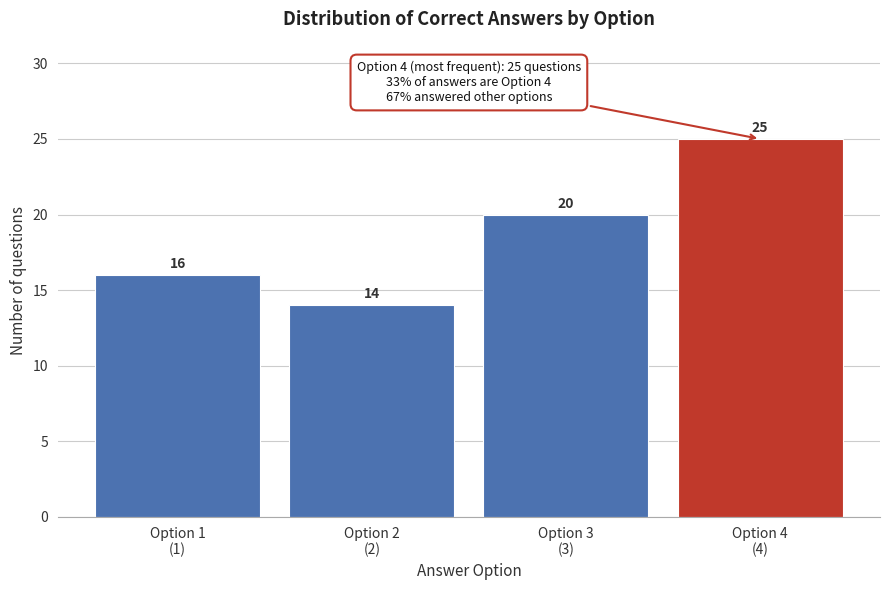

Reading right to left, transcribe all the data shown in this chart.

25	20	14	16